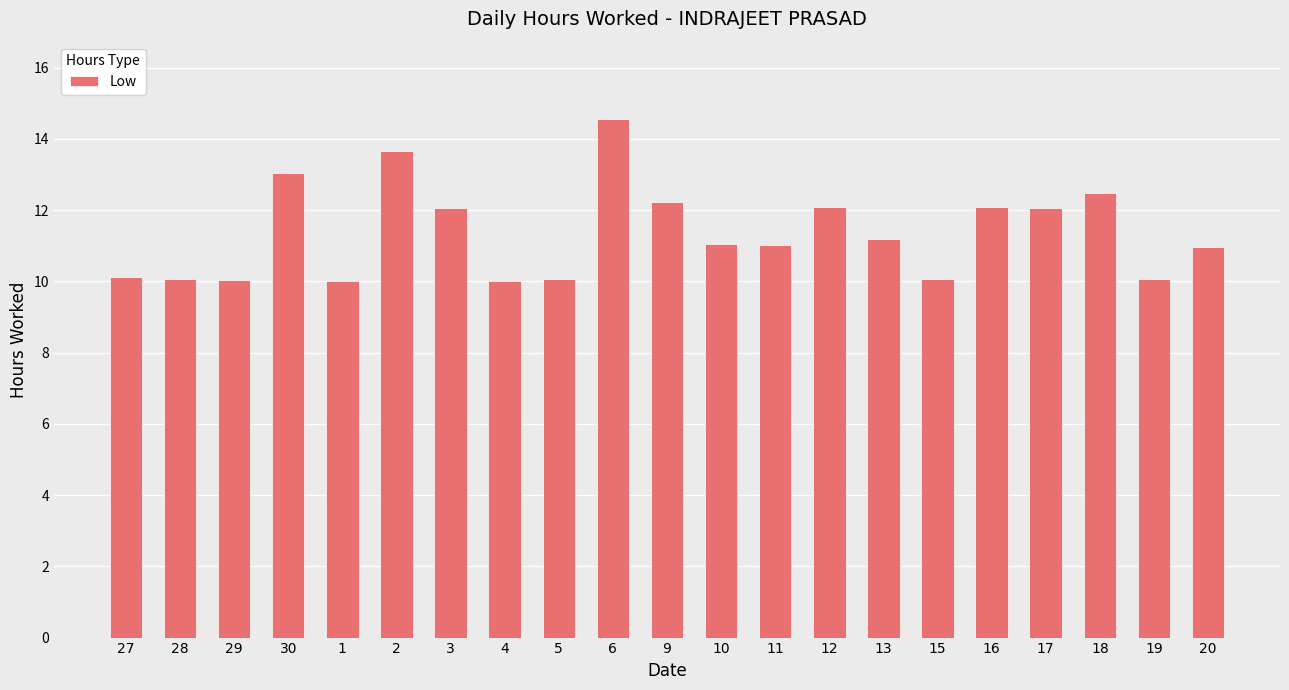

What position from the left is 6?

10